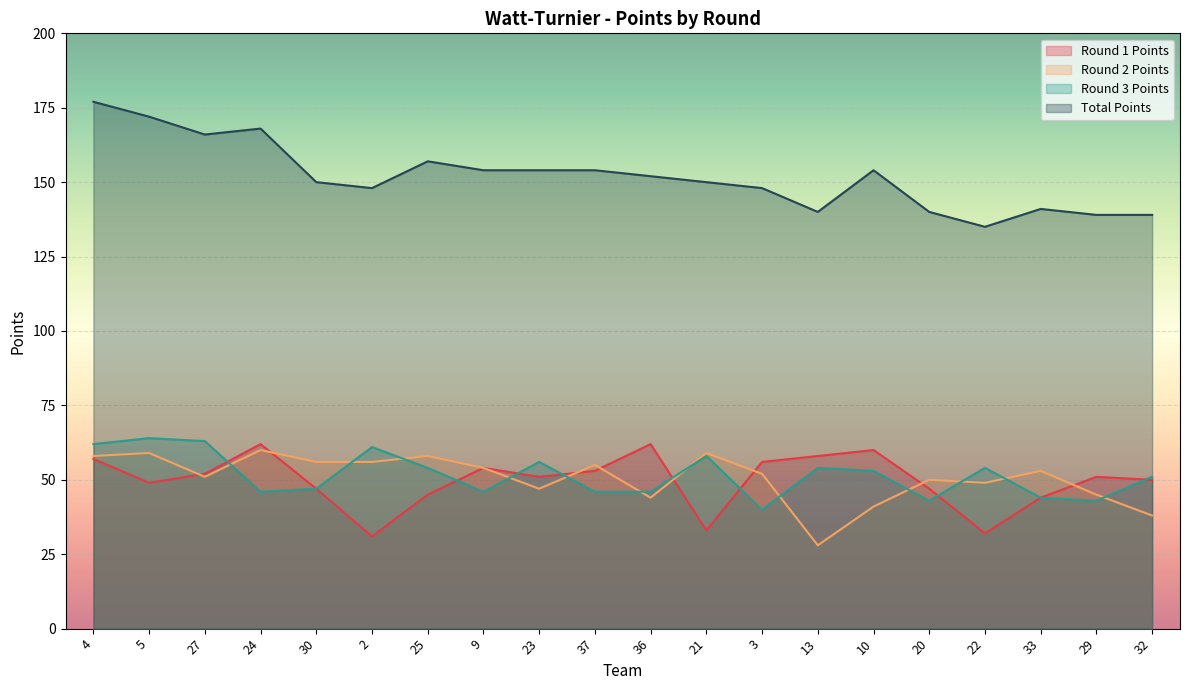

What is the maximum value shown in the chart?

177